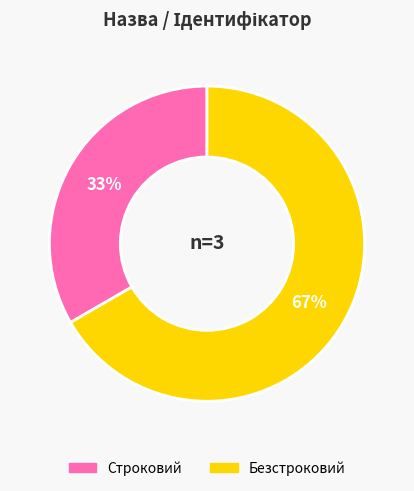

Which slice represents more than half of the pie?

Безстроковий